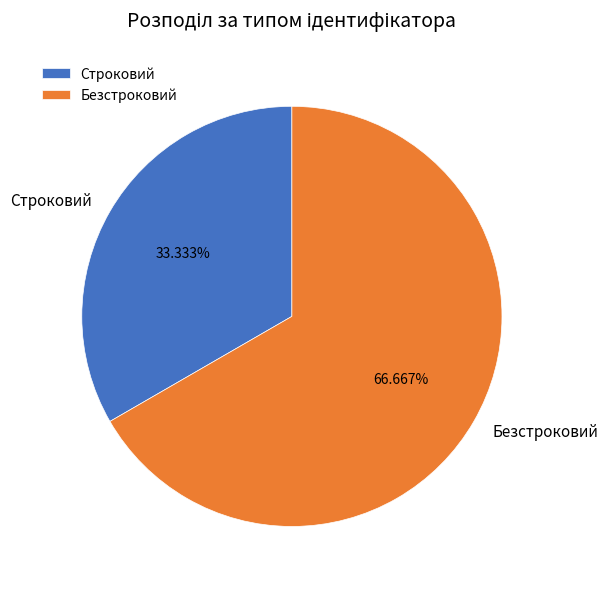

What percentage is the Безстроковий slice, to the nearest percent?

67%